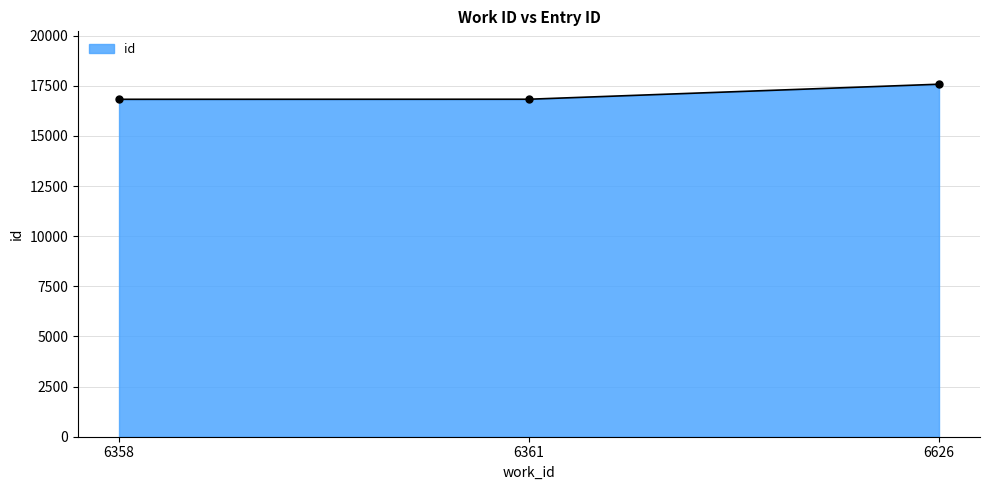

What is the sum of all values?

51224